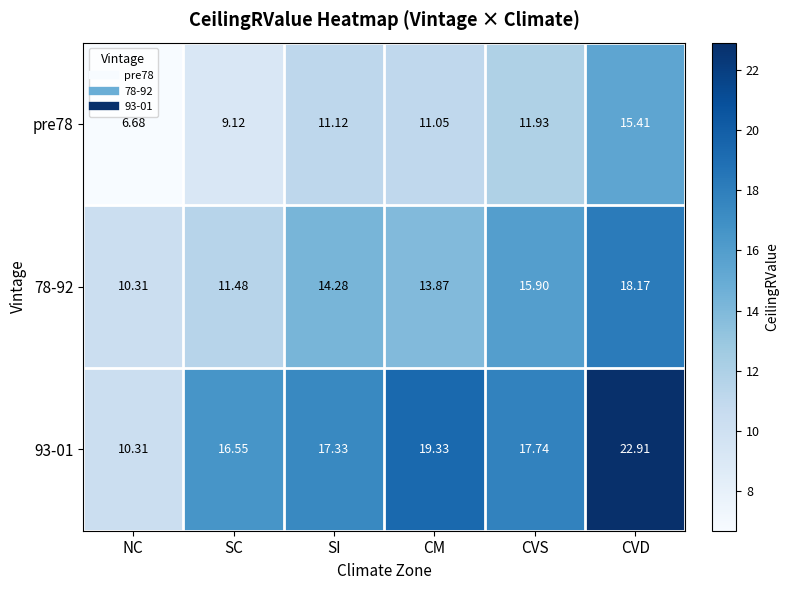

At which category is the sum across all series the highest?

CVD